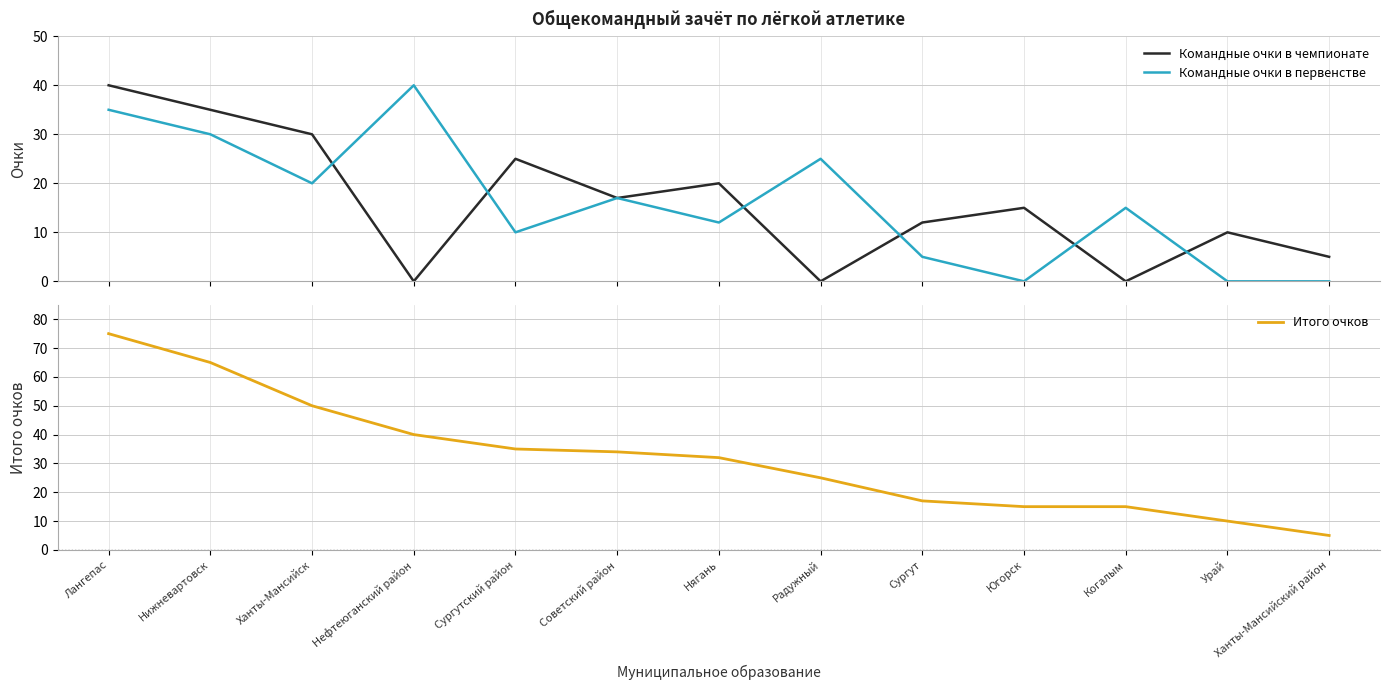

The value of Командные очки в чемпионате at Сургутский район is 25. True or false?

True